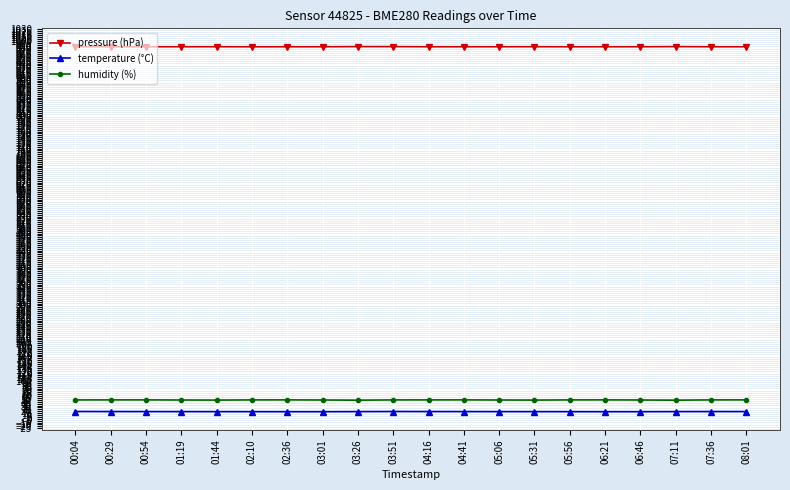

What is the value of the humidity (%) point at the 11th from the left?

49.9